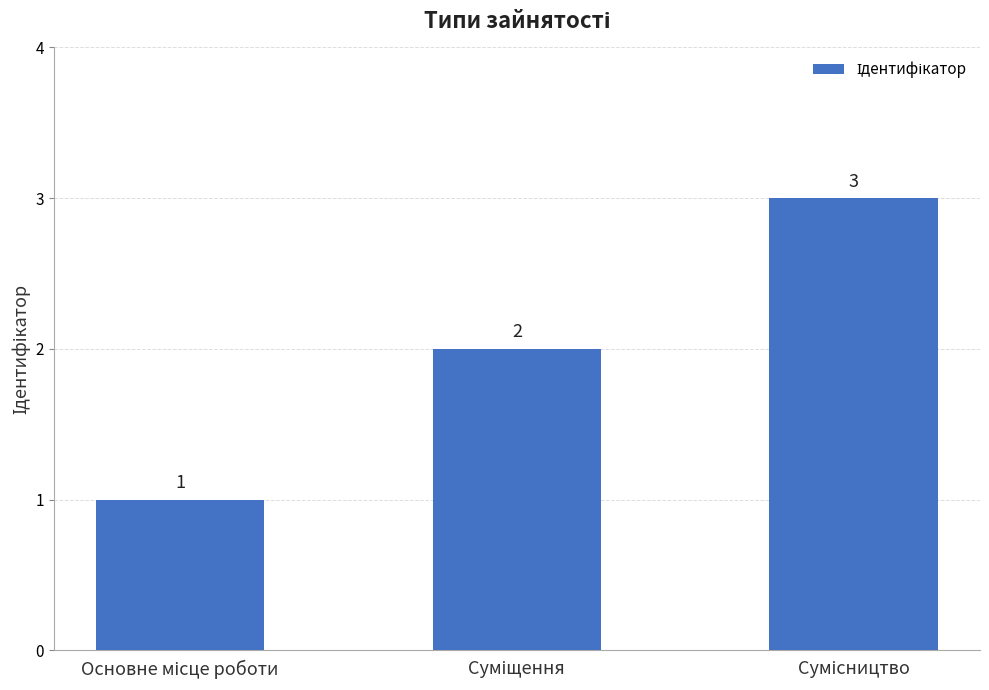

What is the value of the 2nd bar from the left?

2